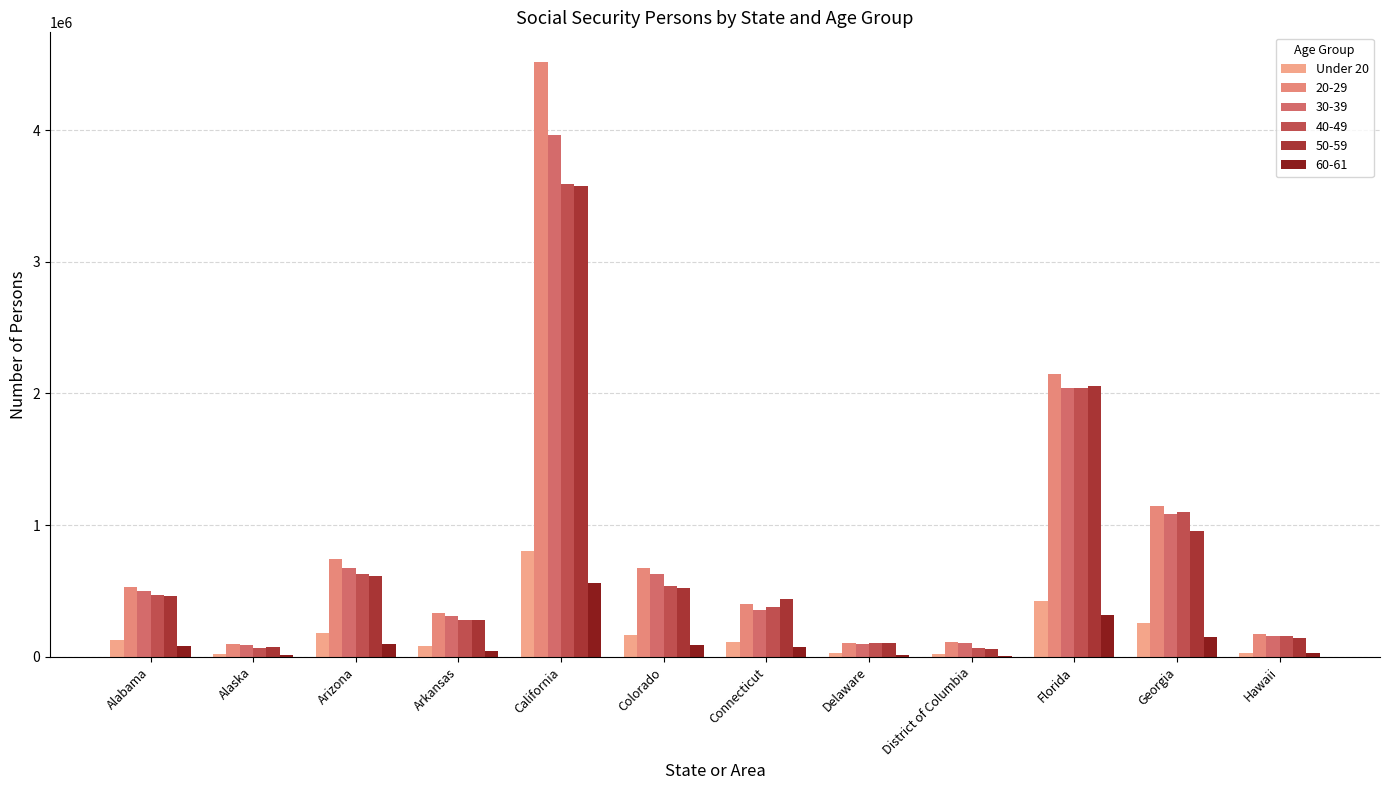

What position from the right is Florida?

3